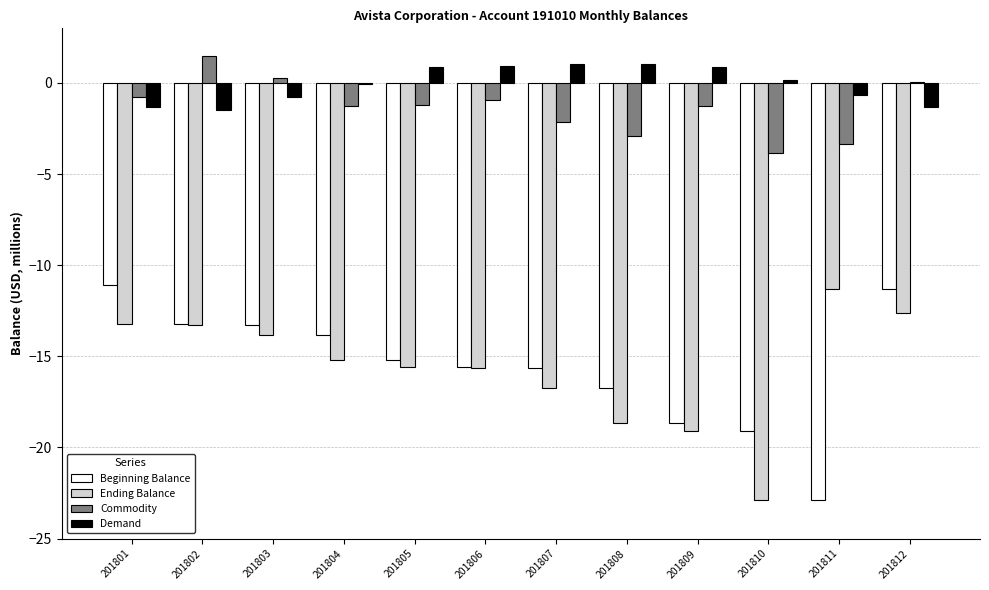

Between 201807 and 201810, which series saw the biggest shift?

Ending Balance